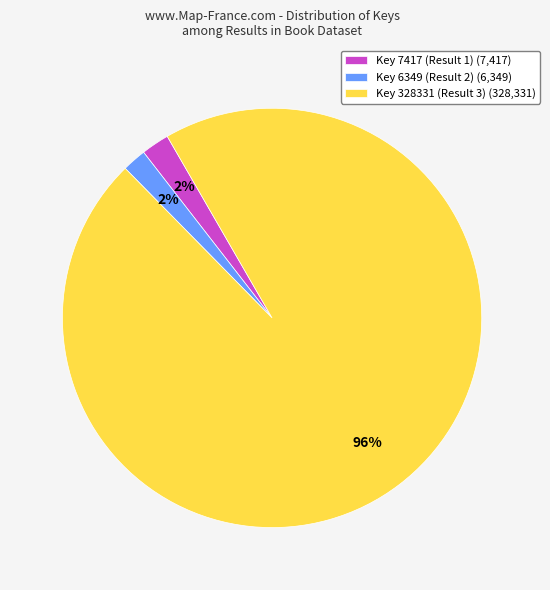

Which has a higher value, Key 328331 (Result 3) (328,331) or Key 7417 (Result 1) (7,417)?

Key 328331 (Result 3) (328,331)